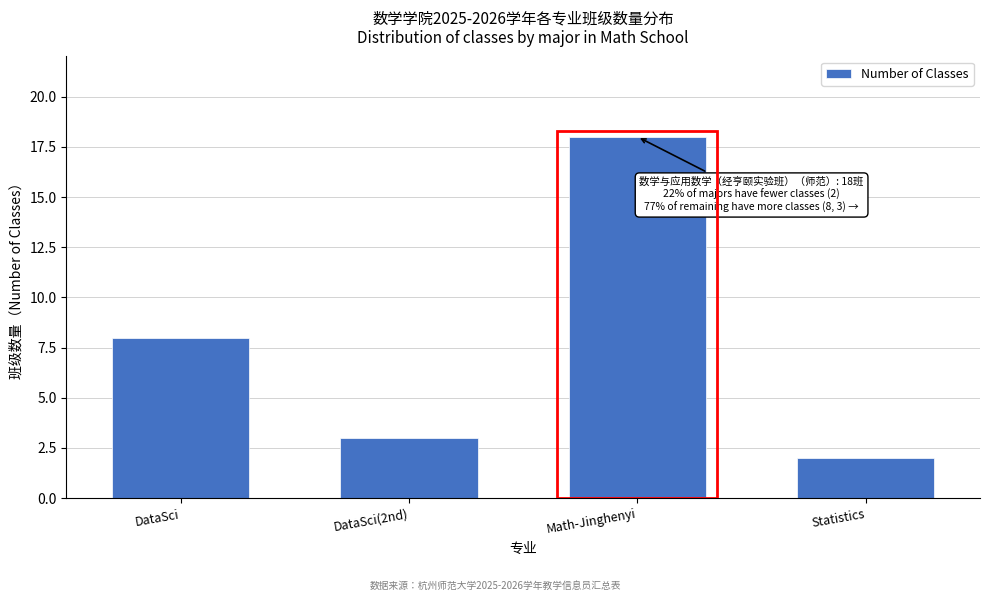

Reading right to left, list all the values displayed in this chart.

Statistics=2	Math-Jinghenyi=18	DataSci(2nd)=3	DataSci=8